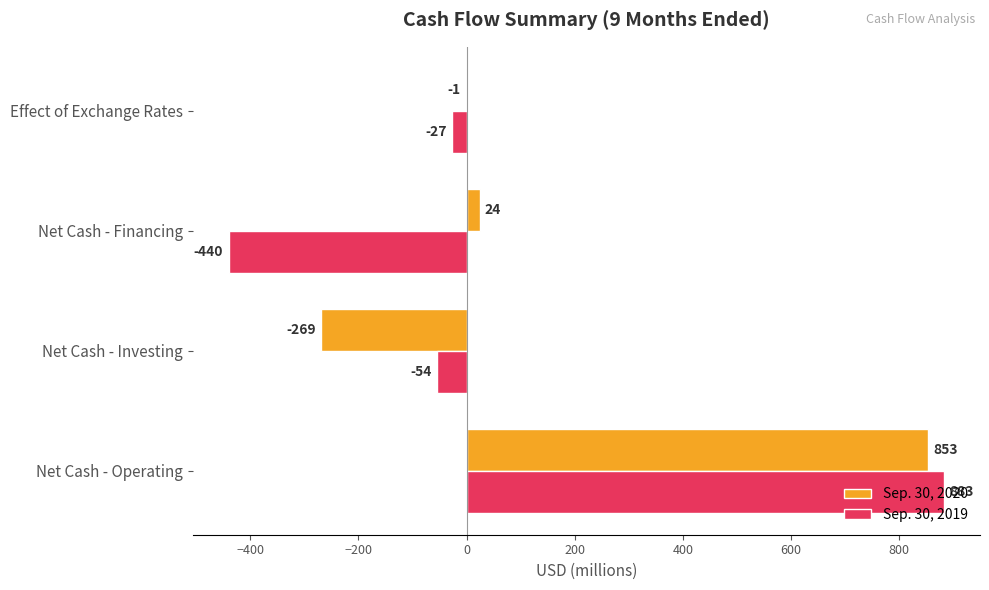

Which series has the largest total across all categories?

Sep. 30, 2020